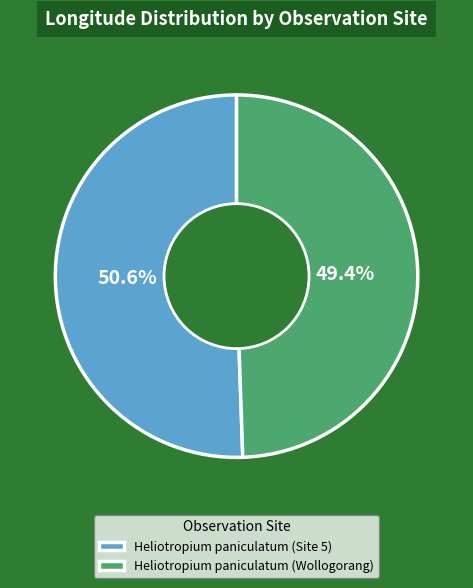

How many slices are in this pie chart?

2